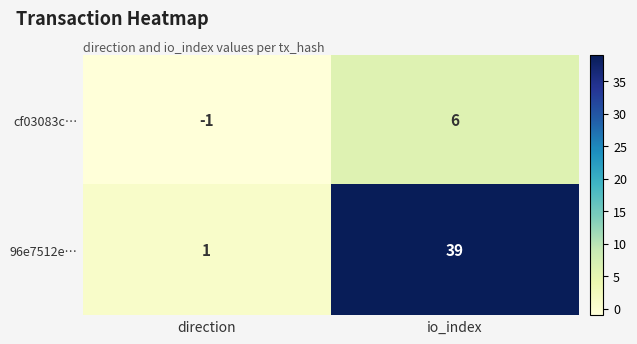

Rank the series by their average value, from highest to lowest.

96e7512e…, cf03083c…